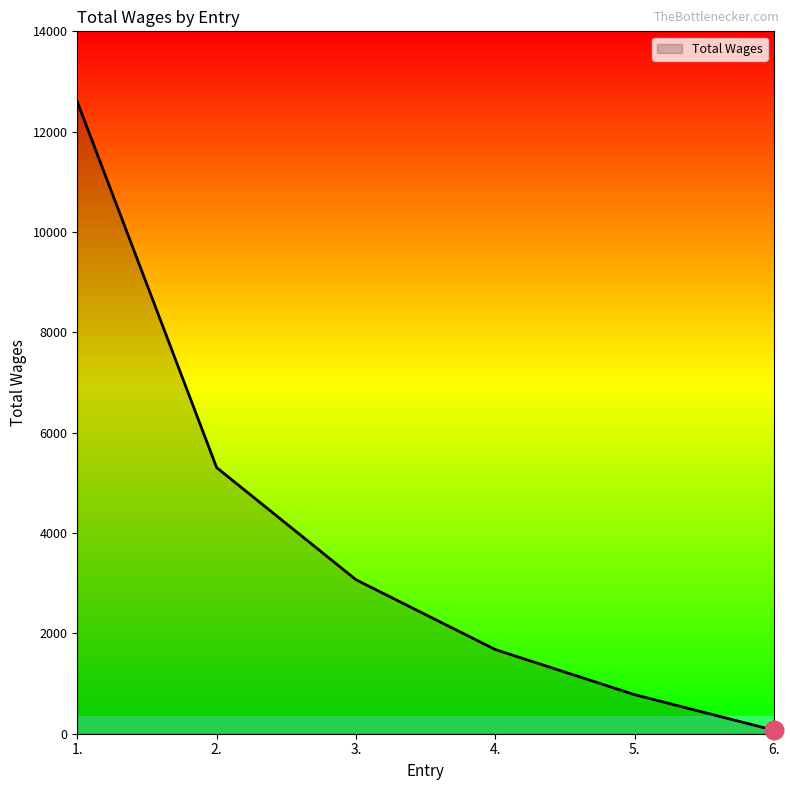

What is the change in value from 1. to 6.?

-12529